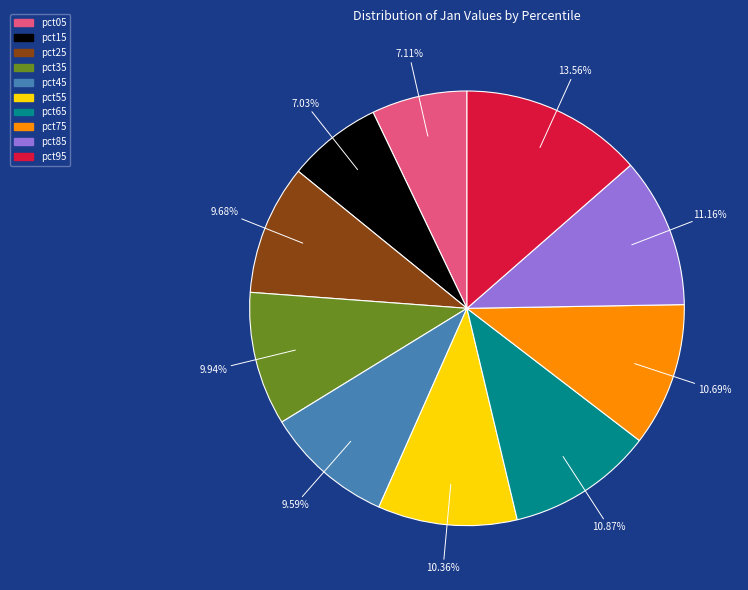

Which has a higher value, pct65 or pct15?

pct65